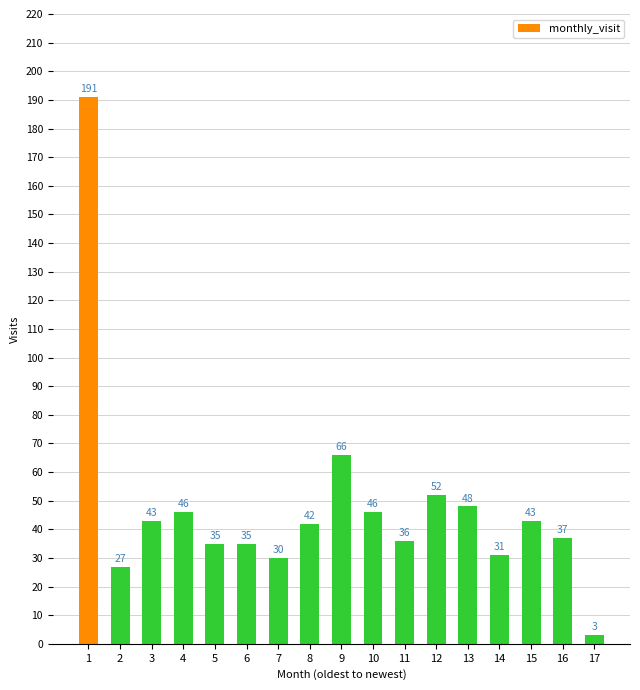

Where is the data nearest to the value 97?

9